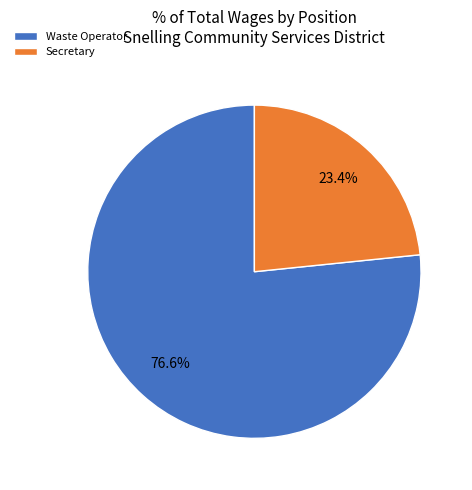

Does Secretary represent more than half of the total?

No